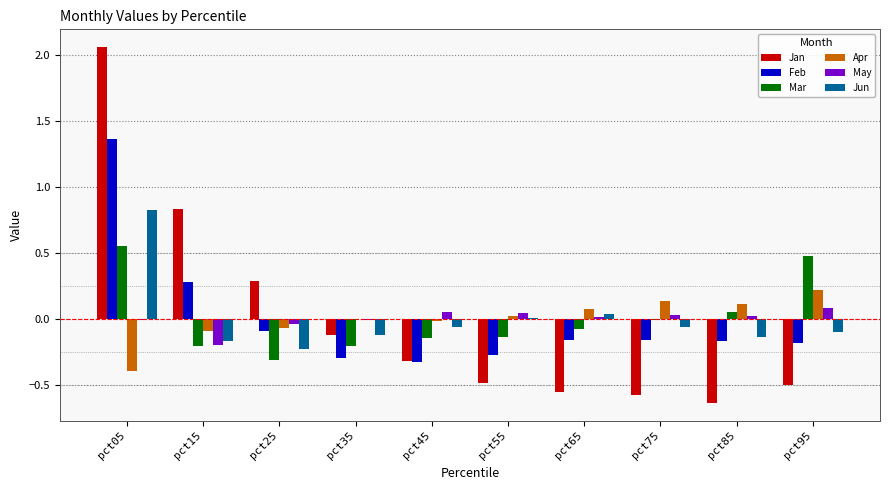

Read the Feb value at pct55.

-0.3